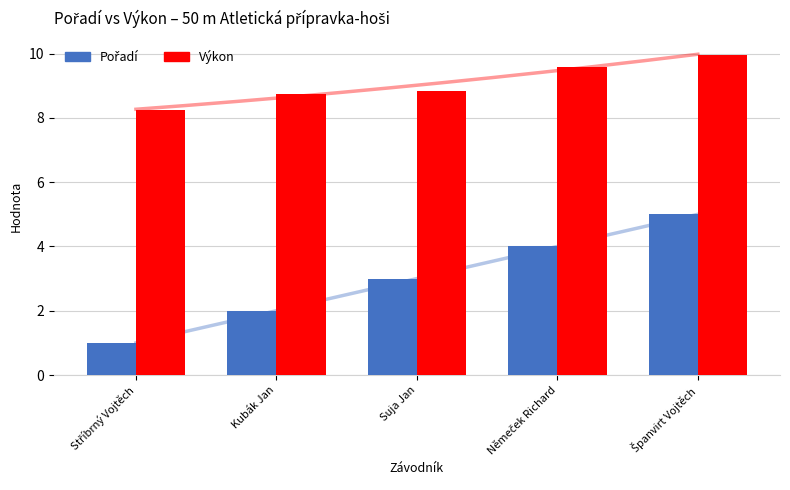

Between Stříbrný Vojtěch and Kubák Jan, which is larger?

Kubák Jan